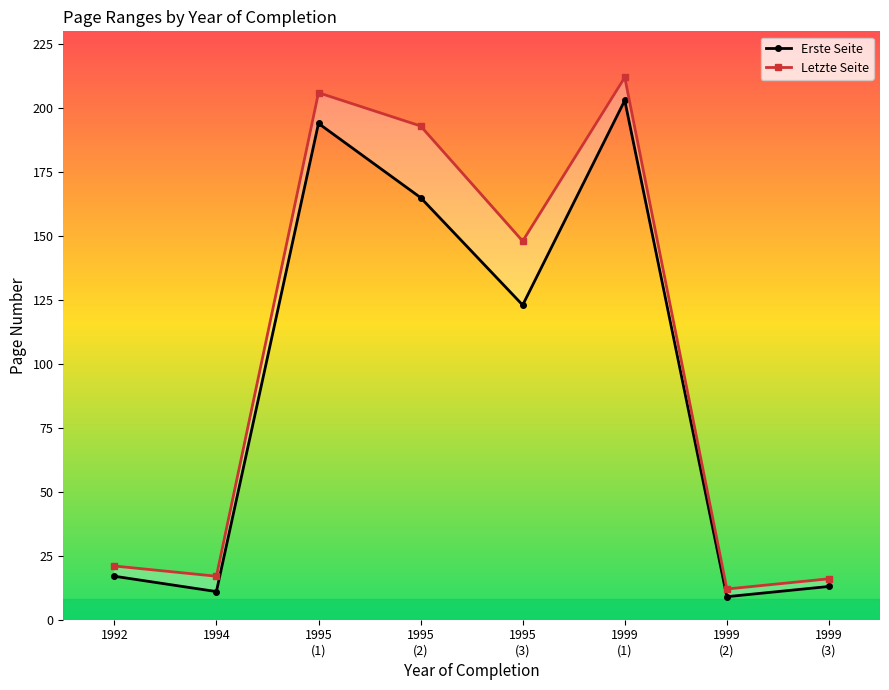

What is the label of the 8th point from the right?

1992